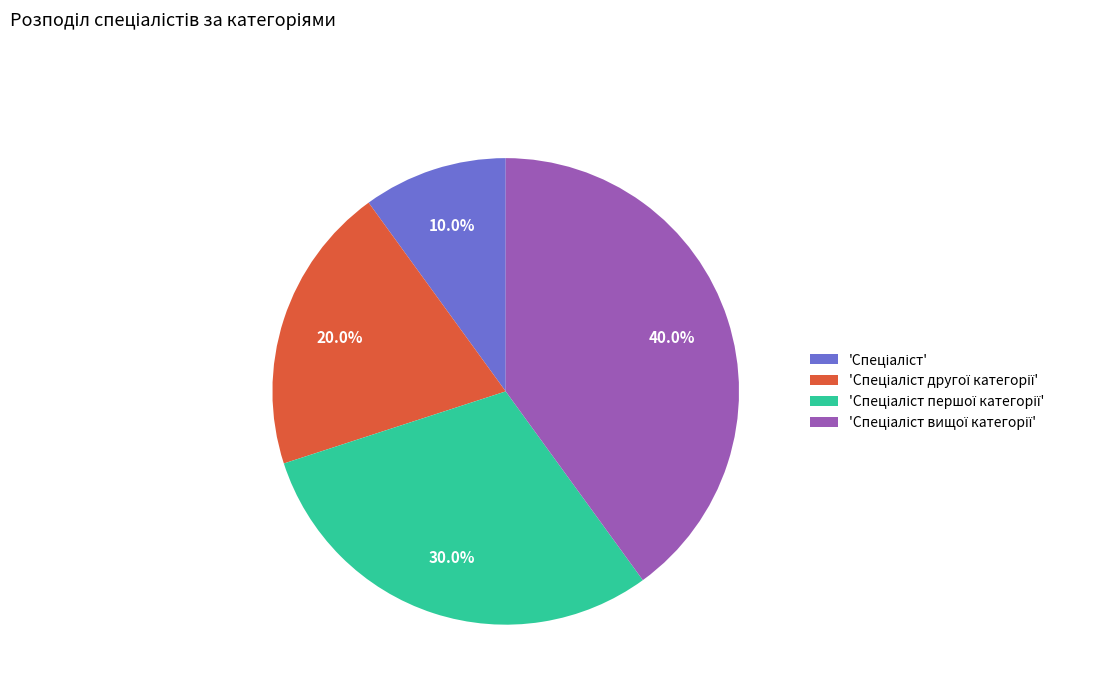

Does any single category account for the majority?

No